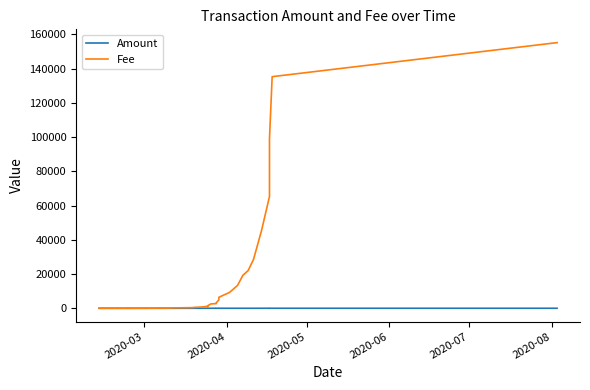

What is the minimum value for Fee?

1.0